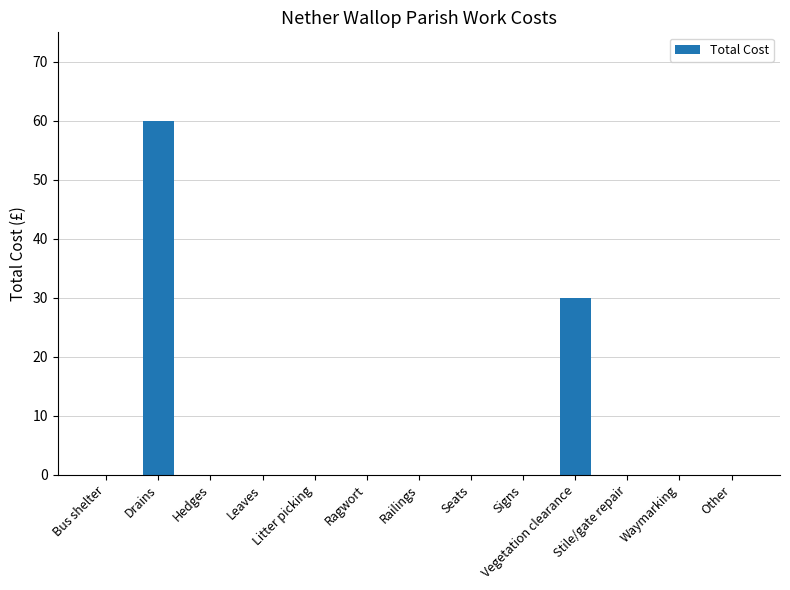

At which label is the value closest to 30?

Vegetation clearance